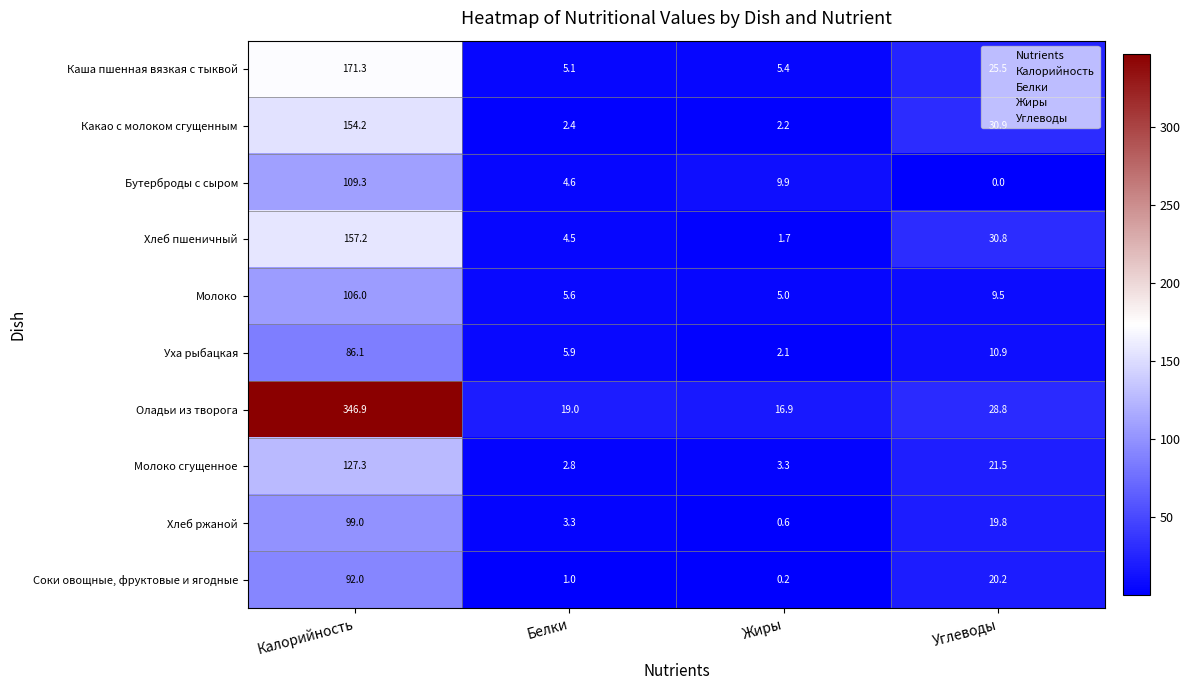

Where is Хлеб пшеничный nearest to the value 79?

Углеводы